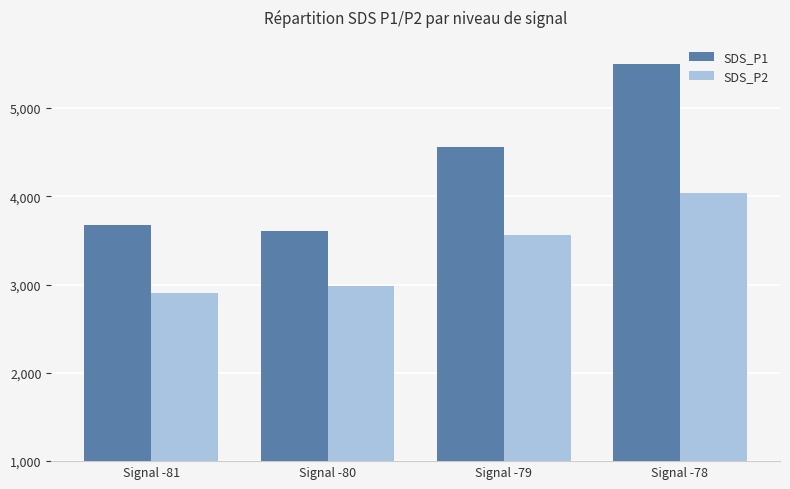

What are all the series names shown in the legend?

SDS_P1, SDS_P2